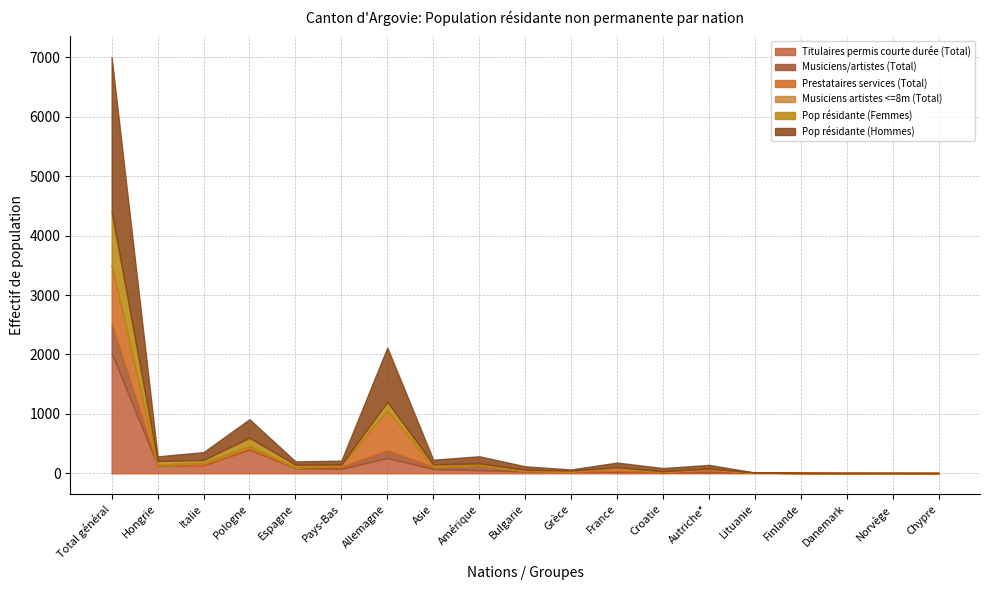

Reading left to right, transcribe all the data shown in this chart.

Titulaires permis courte durée (Total): Total général=2025	Hongrie=134	Italie=136	Pologne=400	Espagne=87	Pays-Bas=75	Allemagne=258	Asie=73	Amérique=52	Bulgarie=33	Grèce=29	France=24	Croatie=20	Autriche*=13	Lituanie=10	Finlande=4	Danemark=3	Norvège=3	Chypre=3
Musiciens/artistes (Total): Total général=491	Hongrie=6	Italie=7	Pologne=14	Espagne=10	Pays-Bas=34	Allemagne=128	Asie=35	Amérique=88	Bulgarie=7	Grèce=2	France=15	Croatie=0	Autriche*=32	Lituanie=0	Finlande=0	Danemark=0	Norvège=0	Chypre=0
Prestataires services (Total): Total général=985	Hongrie=2	Italie=35	Pologne=41	Espagne=3	Pays-Bas=28	Allemagne=672	Asie=5	Amérique=3	Bulgarie=0	Grèce=1	France=51	Croatie=8	Autriche*=25	Lituanie=0	Finlande=0	Danemark=1	Norvège=0	Chypre=0
Musiciens artistes <=8m (Total): Total général=1	Hongrie=0	Italie=0	Pologne=0	Espagne=0	Pays-Bas=0	Allemagne=0	Asie=1	Amérique=0	Bulgarie=0	Grèce=0	France=0	Croatie=0	Autriche*=0	Lituanie=0	Finlande=0	Danemark=0	Norvège=0	Chypre=0
Pop résidante (Femmes): Total général=903	Hongrie=65	Italie=46	Pologne=143	Espagne=44	Pays-Bas=11	Allemagne=145	Asie=36	Amérique=24	Bulgarie=20	Grèce=15	France=13	Croatie=5	Autriche*=10	Lituanie=2	Finlande=2	Danemark=0	Norvège=2	Chypre=0
Pop résidante (Hommes): Total général=2599	Hongrie=77	Italie=132	Pologne=312	Espagne=56	Pays-Bas=64	Allemagne=913	Asie=78	Amérique=119	Bulgarie=57	Grèce=17	France=77	Croatie=54	Autriche*=61	Lituanie=1	Finlande=2	Danemark=3	Norvège=1	Chypre=3